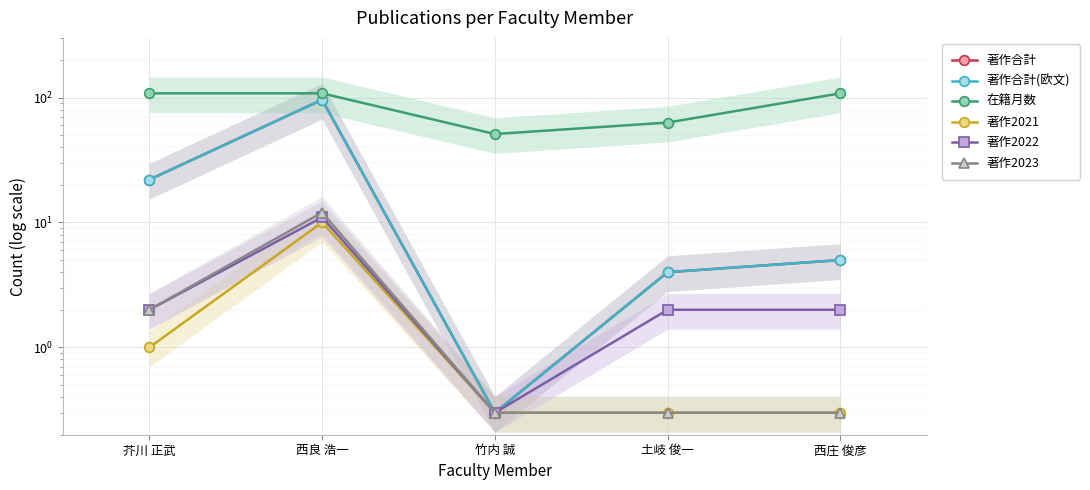

Reading left to right, extract all data points from this chart.

著作合計: 芥川 正武=22.0	西良 浩一=96.0	竹内 誠=0.3	土岐 俊一=4.0	西庄 俊彦=5.0
著作合計(欧文): 芥川 正武=22.0	西良 浩一=96.0	竹内 誠=0.3	土岐 俊一=4.0	西庄 俊彦=5.0
在籍月数: 芥川 正武=108.0	西良 浩一=108.0	竹内 誠=51.0	土岐 俊一=63.0	西庄 俊彦=108.0
著作2021: 芥川 正武=1.0	西良 浩一=10.0	竹内 誠=0.3	土岐 俊一=0.3	西庄 俊彦=0.3
著作2022: 芥川 正武=2.0	西良 浩一=11.0	竹内 誠=0.3	土岐 俊一=2.0	西庄 俊彦=2.0
著作2023: 芥川 正武=2.0	西良 浩一=12.0	竹内 誠=0.3	土岐 俊一=0.3	西庄 俊彦=0.3